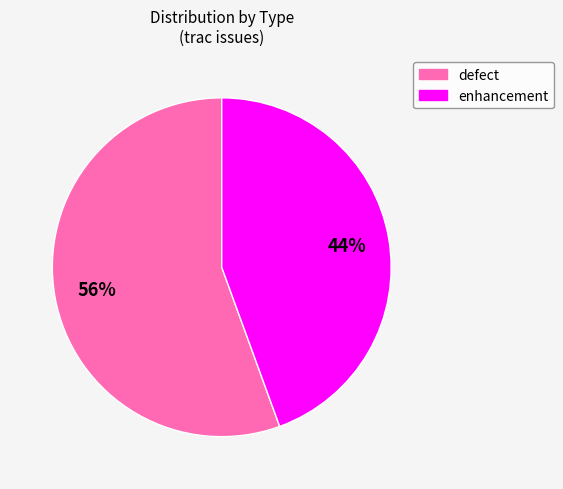

Does any single category account for the majority?

Yes